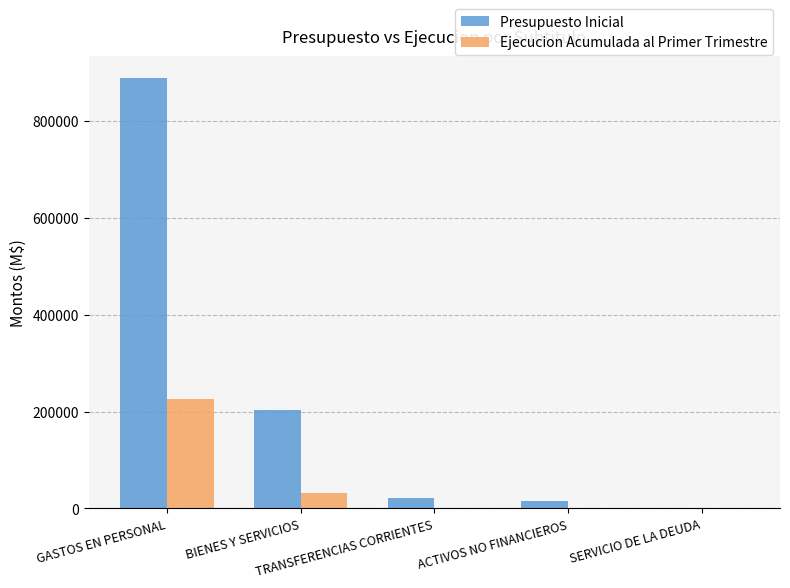

At which category is the sum across all series the highest?

GASTOS EN PERSONAL